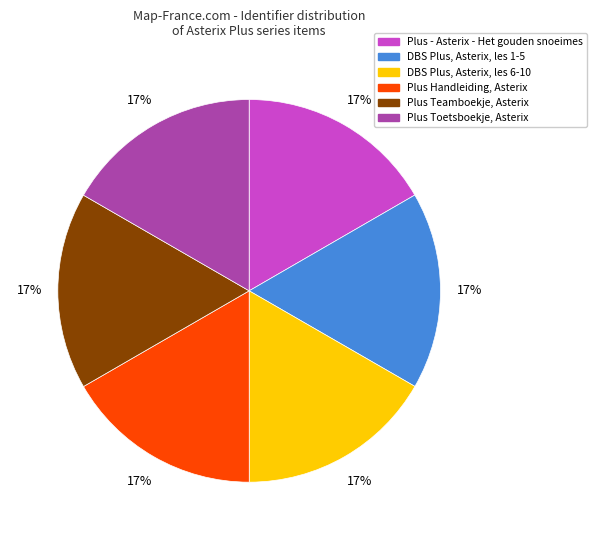

To the nearest percent, what is the combined percentage of DBS Plus, Asterix, les 6-10 and Plus Handleiding, Asterix?

33%